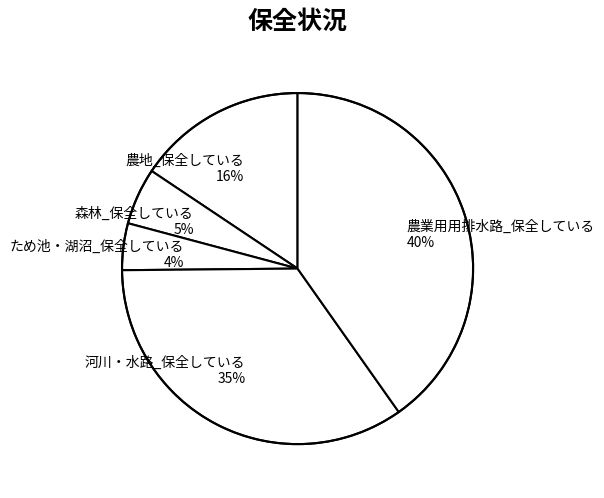

Is it true that 農業用用排水路_保全している is 40% of the pie?

True